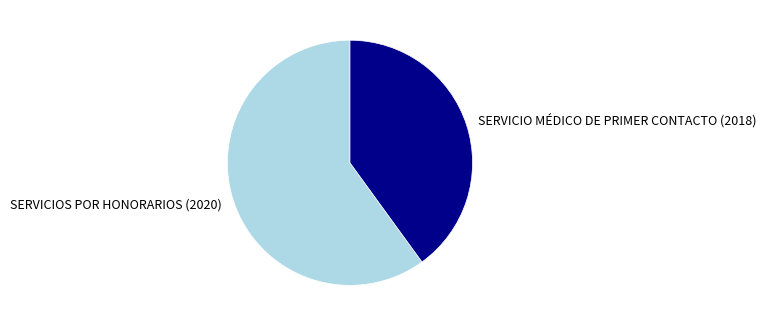

How many slices are in this pie chart?

2